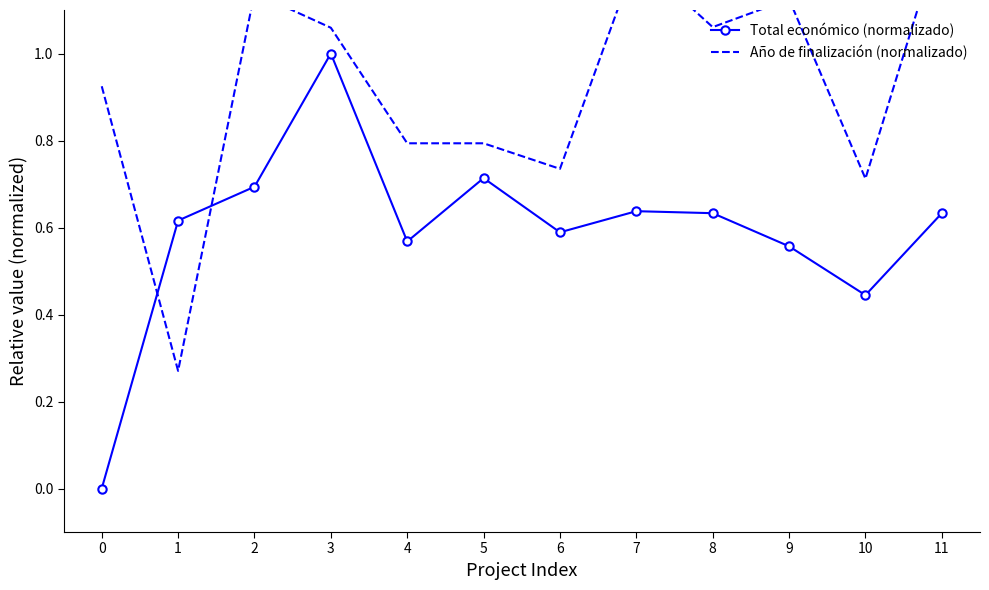

Between 3 and 5, which is larger?

3